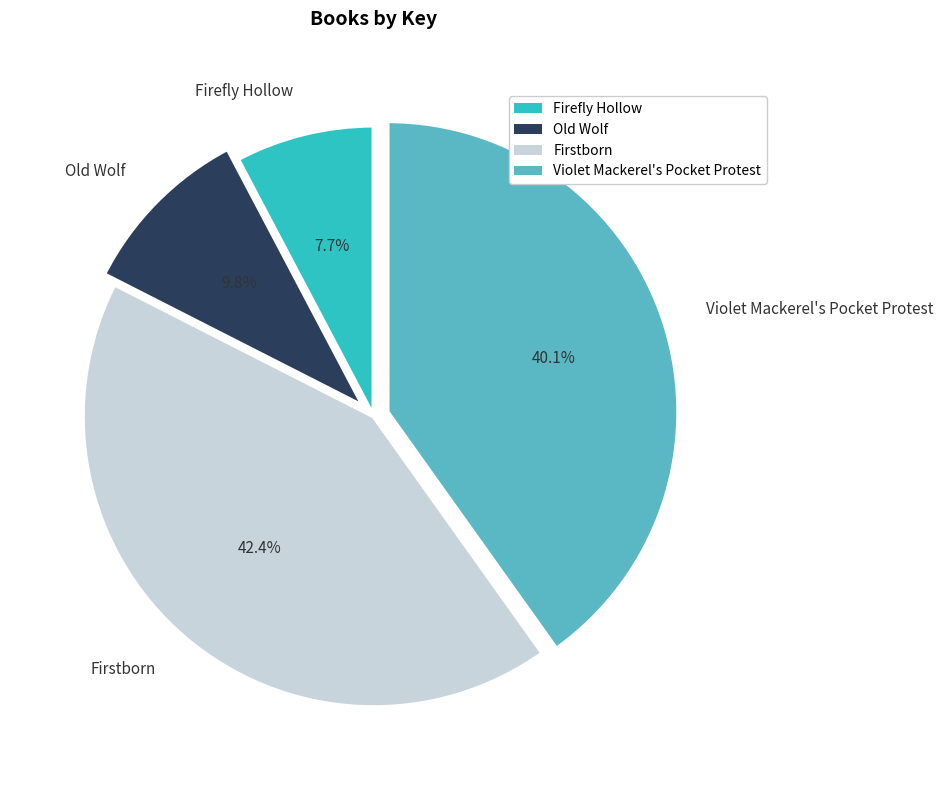

Does Firstborn represent more than half of the total?

No